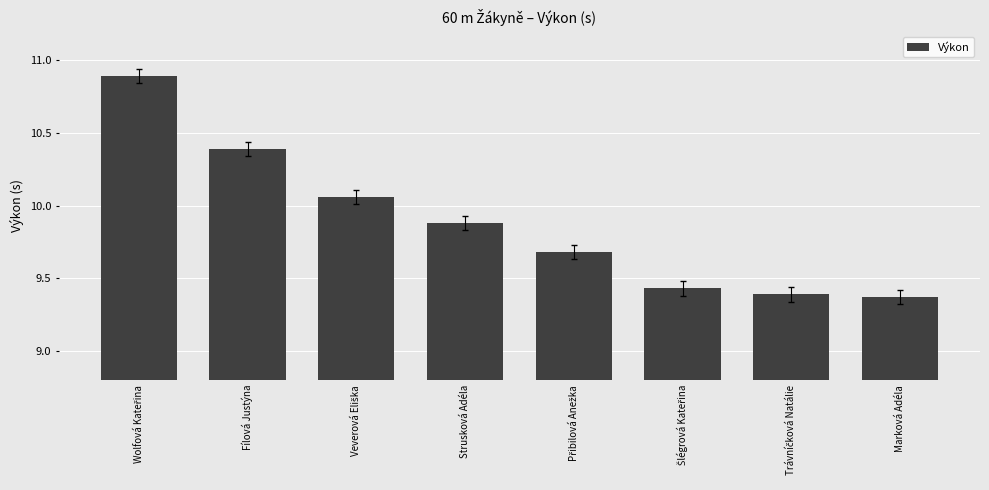

What position from the left is Strusková Adéla?

4